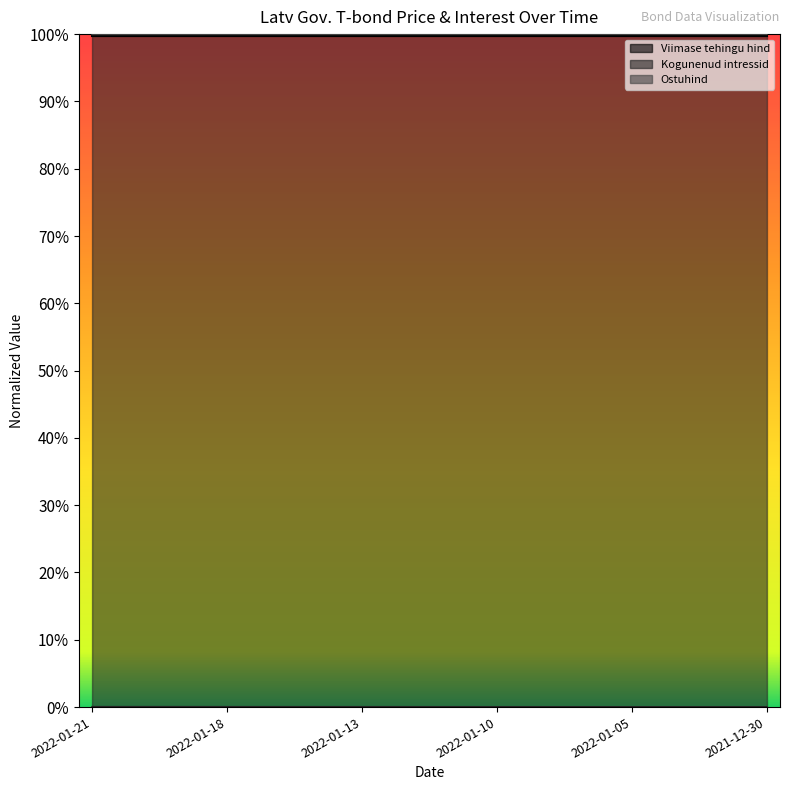

True or false: Ostuhind and Kogunenud intressid cross at least once.

False